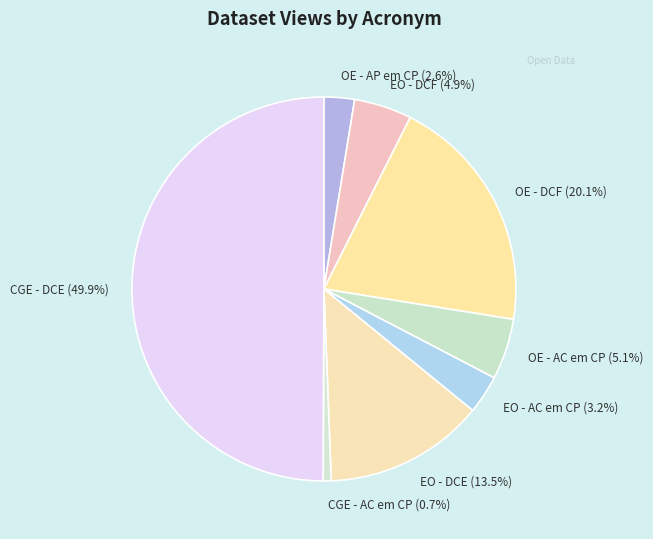

To the nearest percent, what percentage of the pie is OE - DCF?

20%